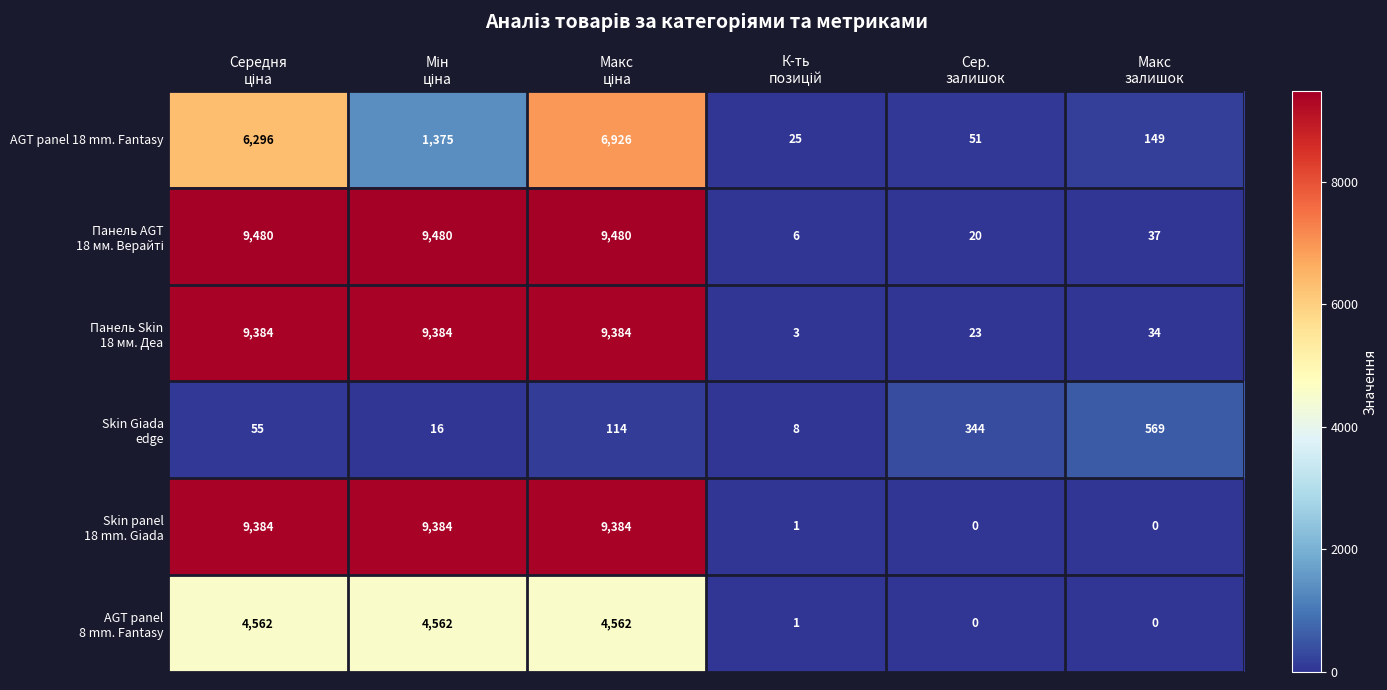

At how many categories does at least one series exceed 7091?

3